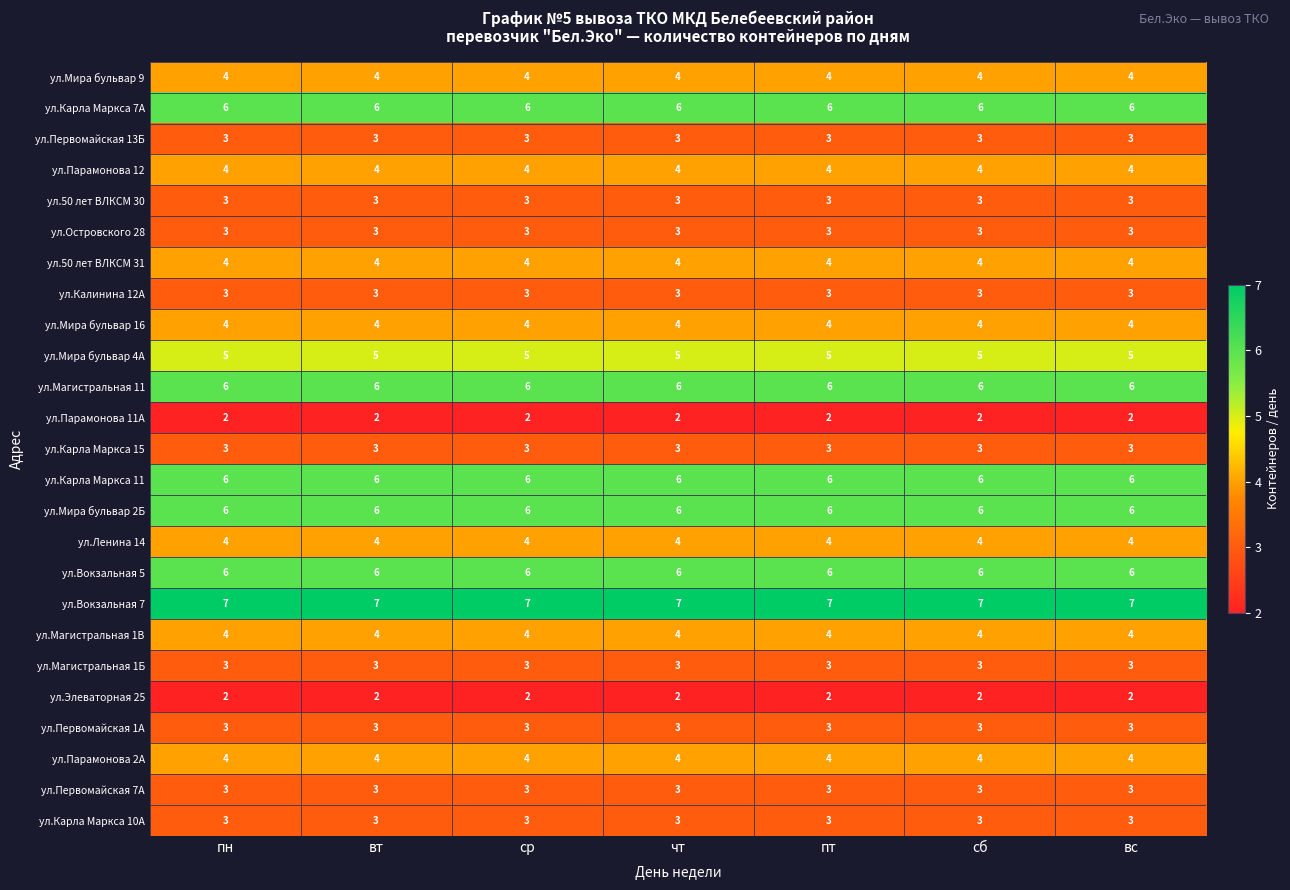

What is the sum of the ул.Мира бульвар 9 values at пн and сб?

8